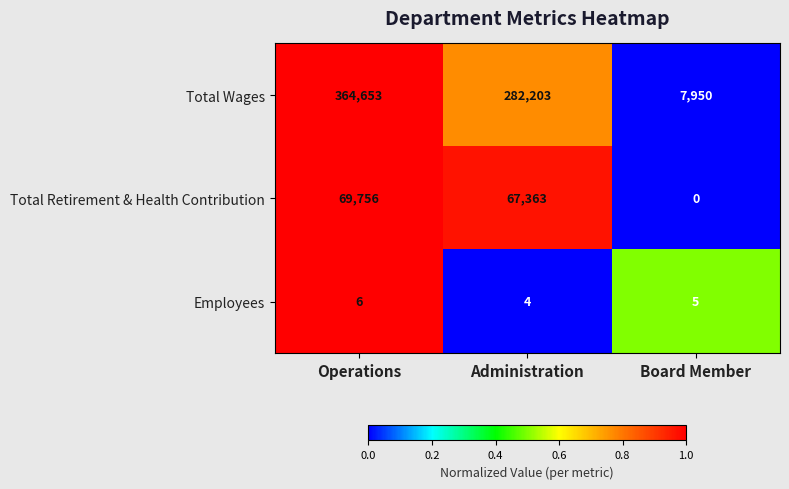

What is the total value across all series at Board Member?

7955